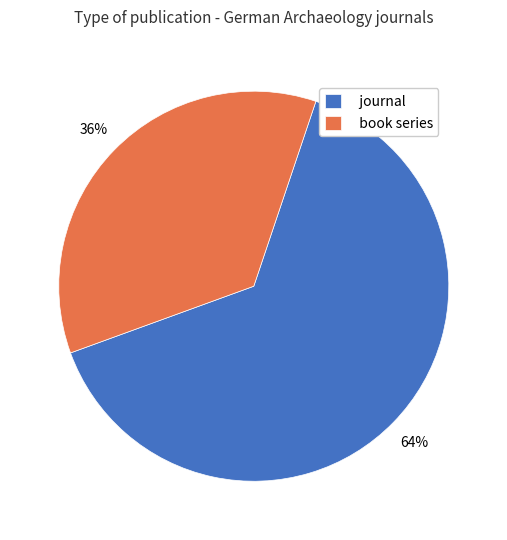

Count the number of slices in the pie.

2